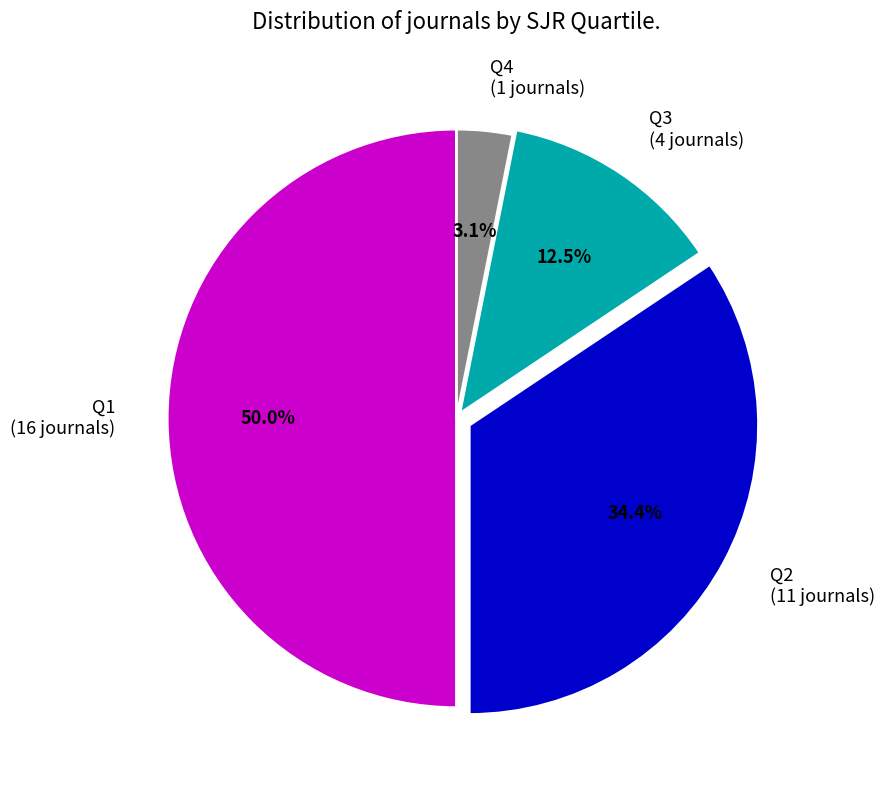

True or false: Q1 accounts for 50% of the total.

True